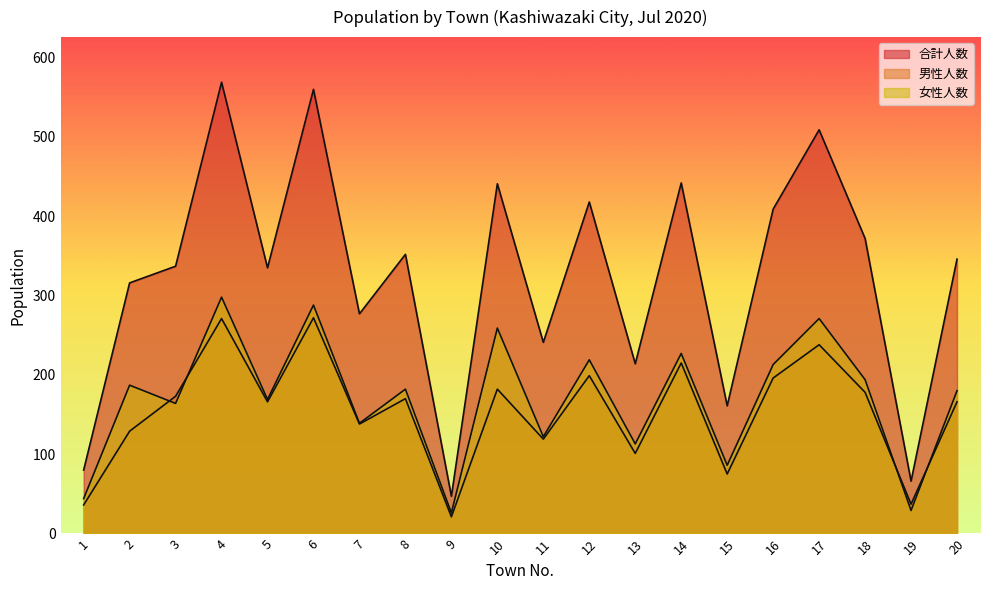

What are all the series names shown in the legend?

合計人数, 男性人数, 女性人数